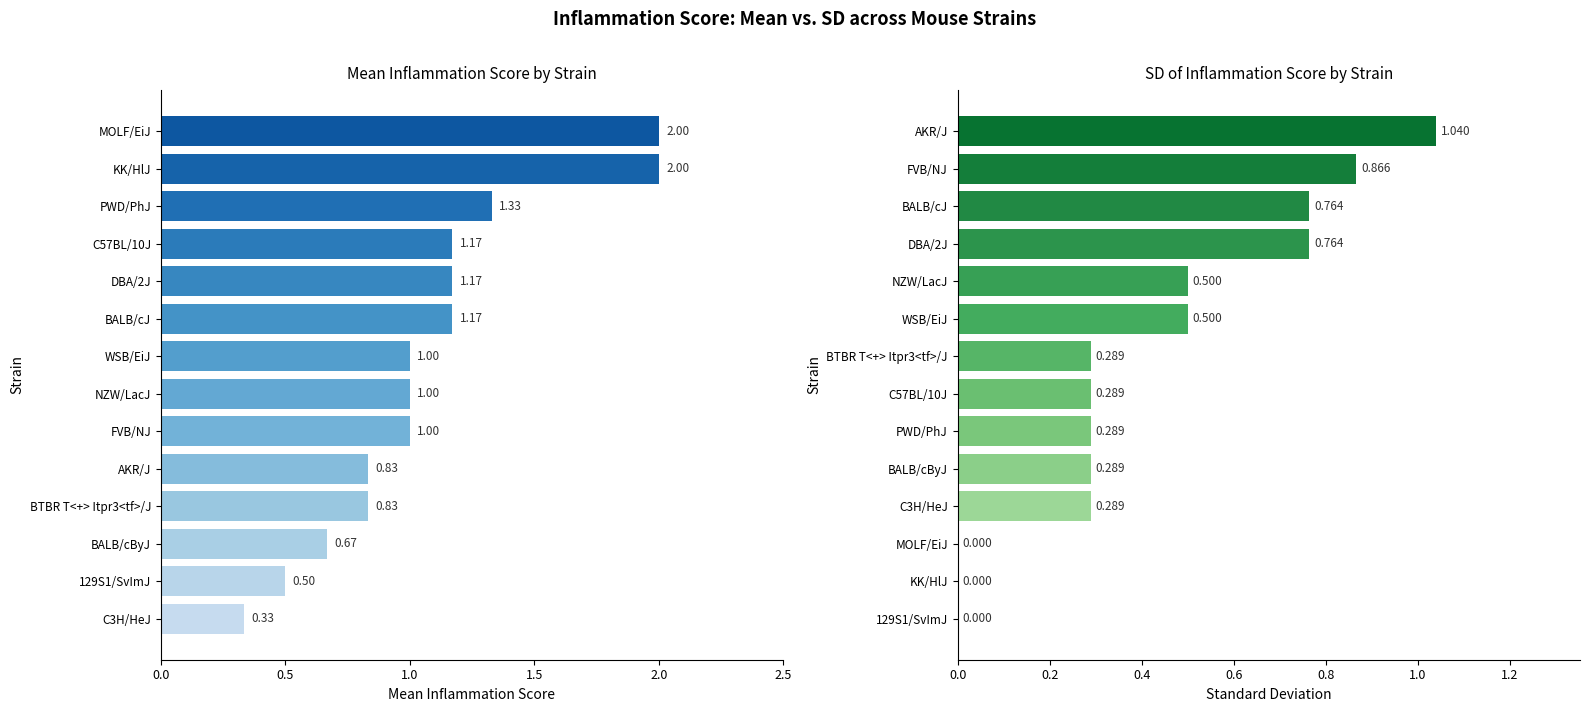

What is the difference between the highest and lowest values at 12?

0.5